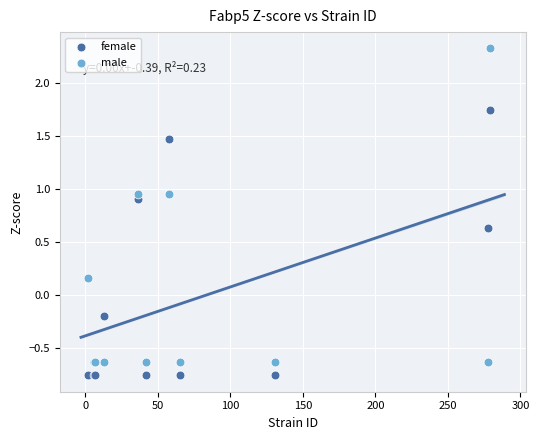

Which series reaches the maximum Y coordinate?

male